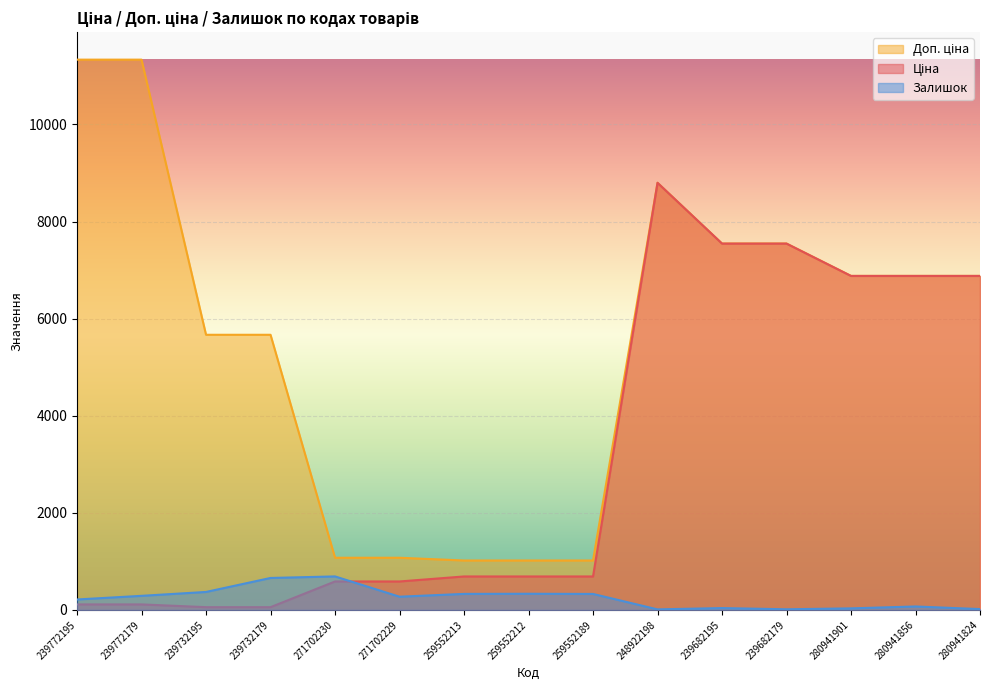

True or false: Залишок has a value of 199.9 at 259552213.

False